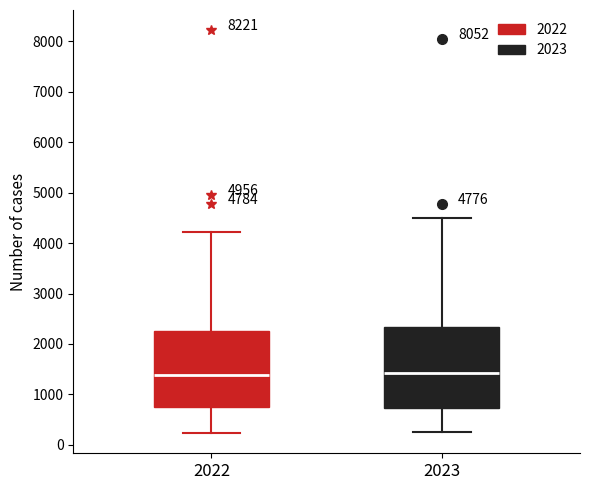

Reading left to right, read every box against the y-axis: the position of its median line, the range the box covers, and the ends of its whiskers. The values are not printed on the chart, so give them approximately, as read against the axis.

2022: median 1400, box 700 to 2300, whiskers 200 to 4200
2023: median 1400, box 700 to 2300, whiskers 300 to 4500